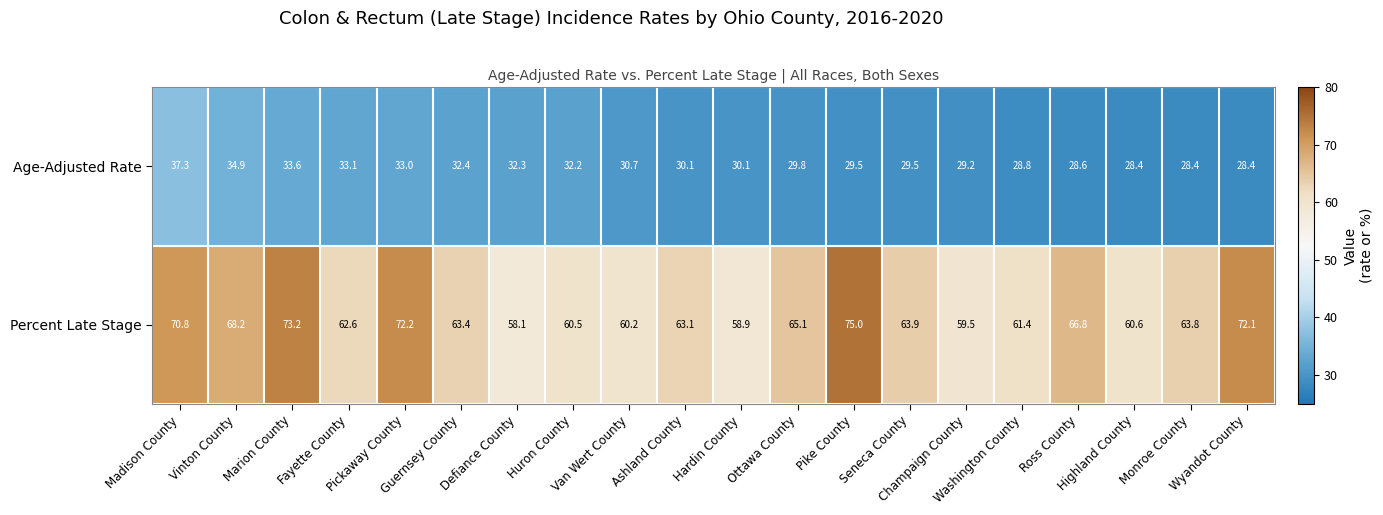

What is the sum of all Percent Late Stage values?

1299.4